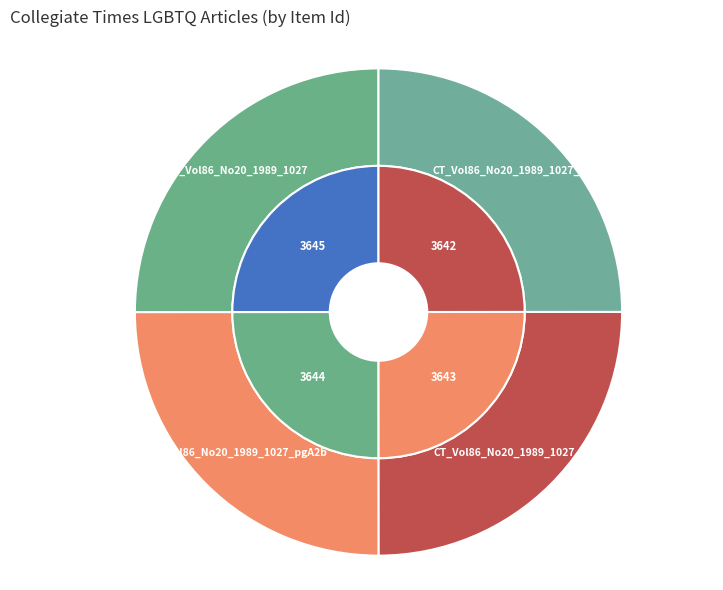

To the nearest percent, what portion does CT_Vol86_No20_1989_1027_pgA2b represent?

25%